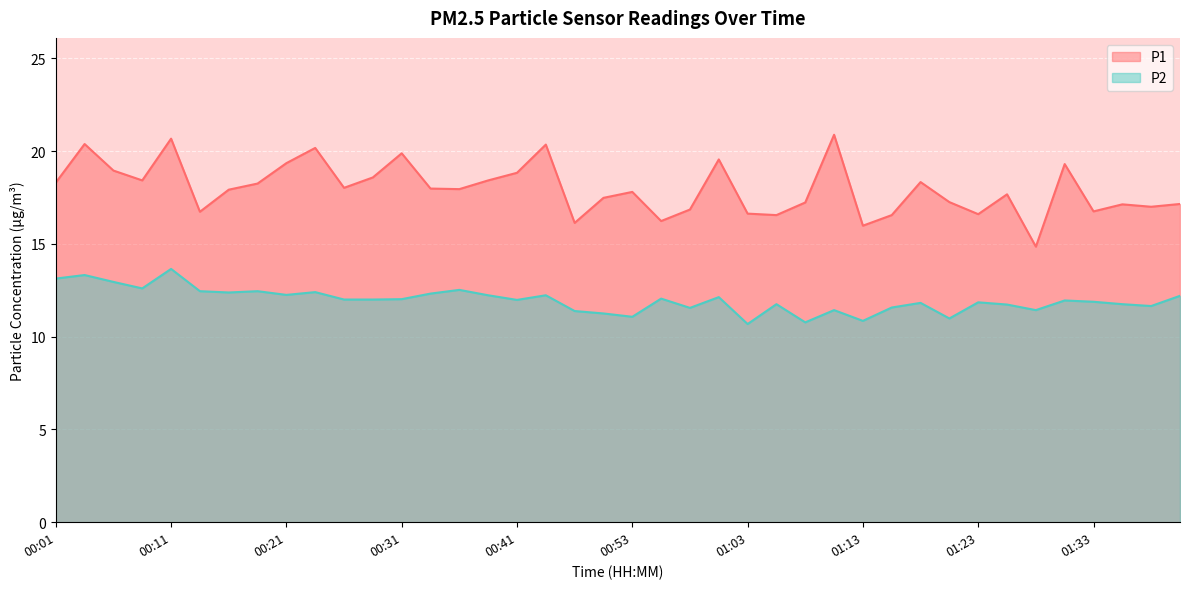

What is the value of the P1 point at the 23rd from the left?

16.9